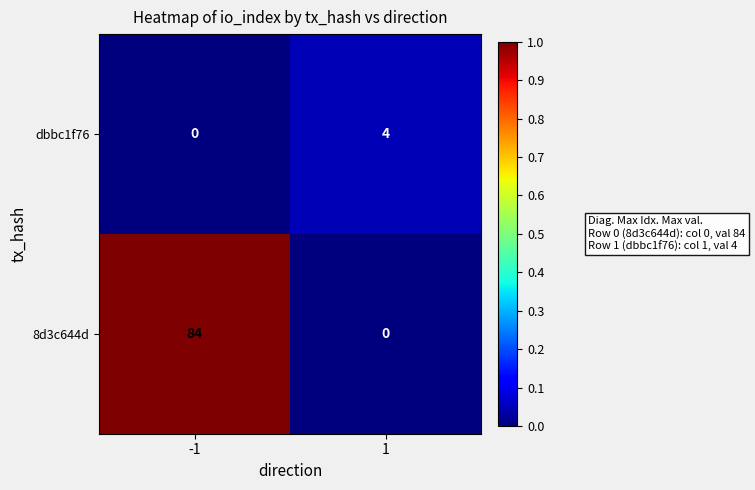

List the series in order of their overall mean, lowest first.

dbbc1f76, 8d3c644d